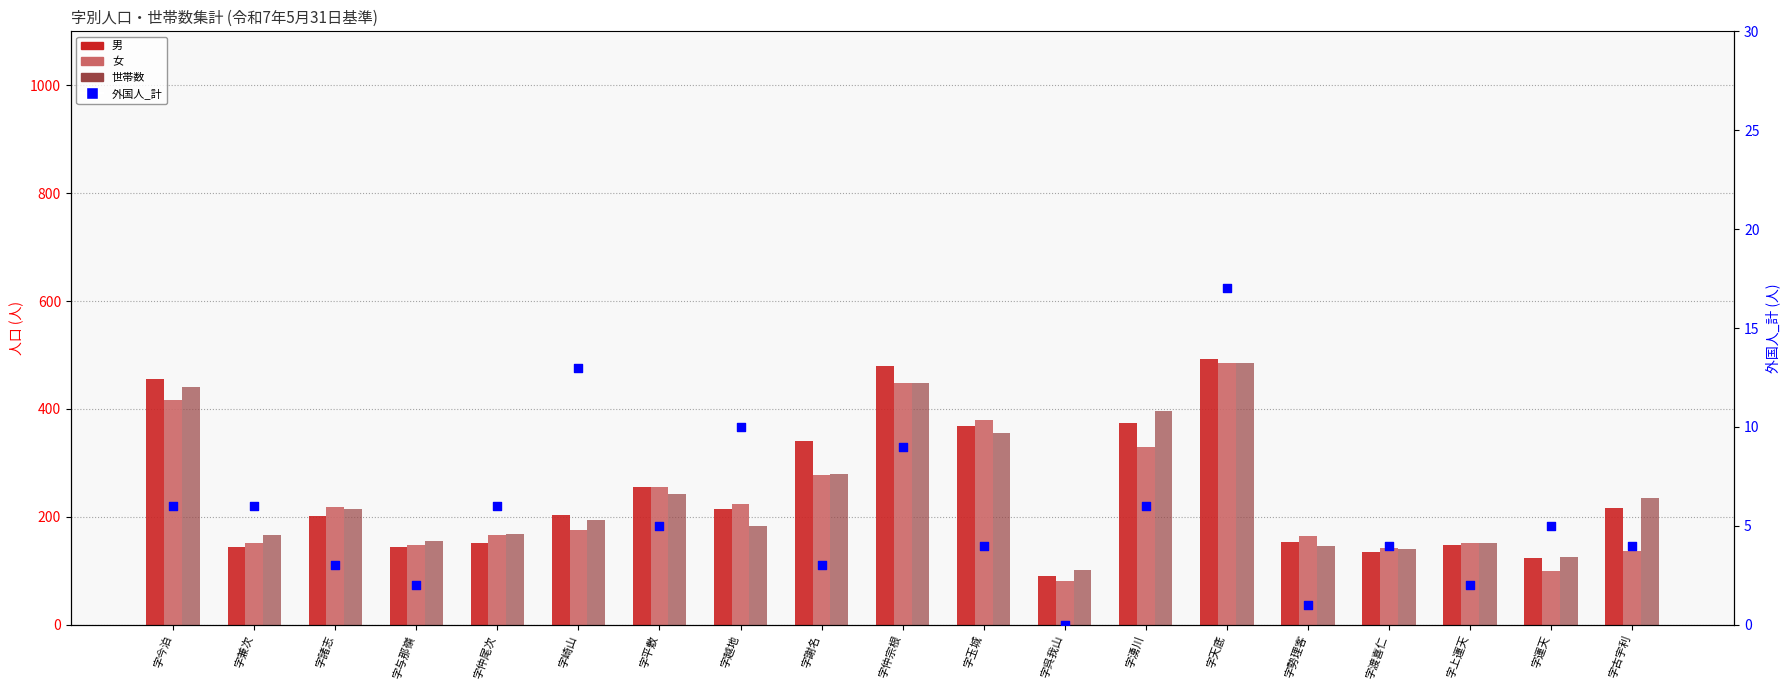

Is the value of 外国人_計 at 字天底 greater than the value of 男 at 字上運天?

No